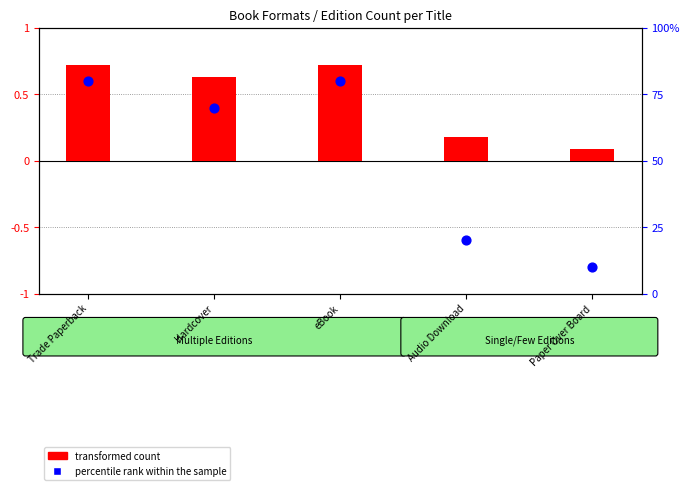

Which series reaches the maximum Y coordinate?

percentile rank within the sample